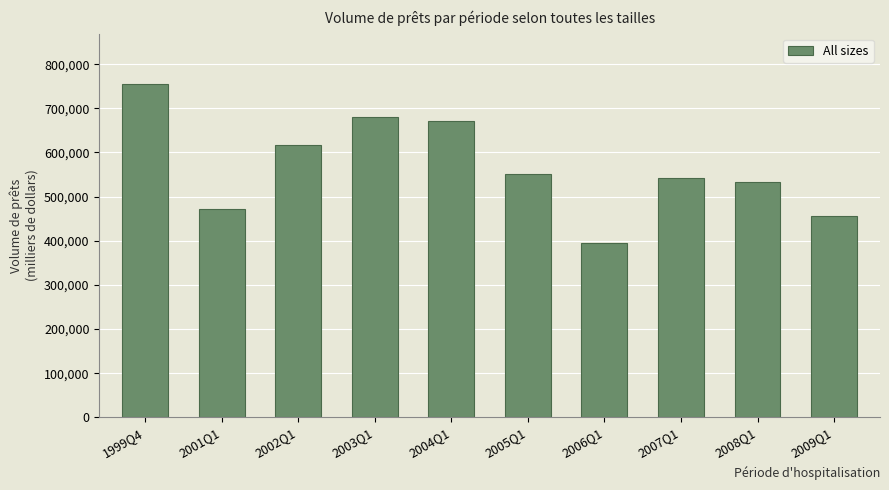

Does the chart contain stacked bars?

No